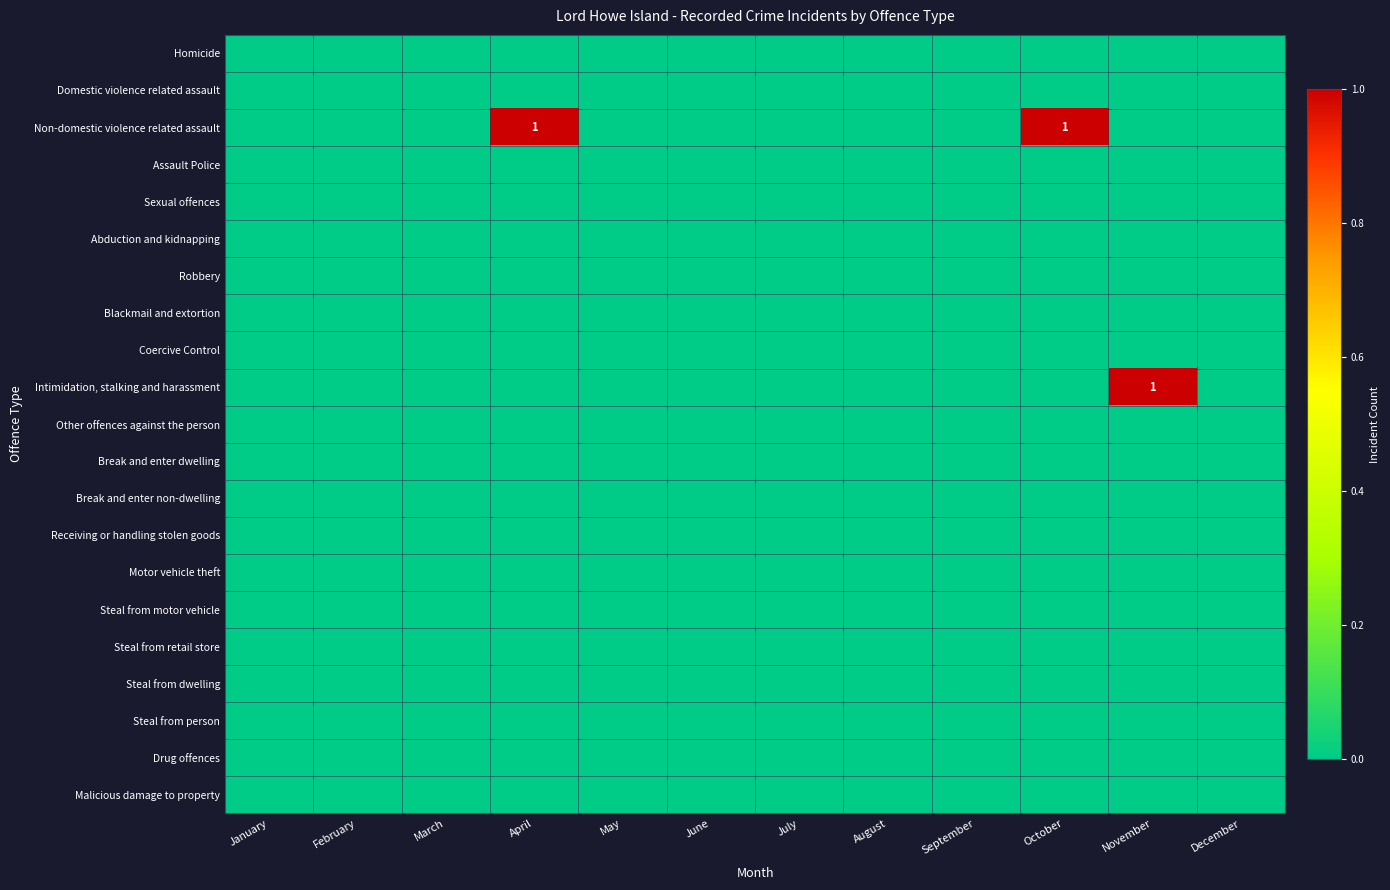

Which category has the highest value in the Break and enter dwelling series?

January